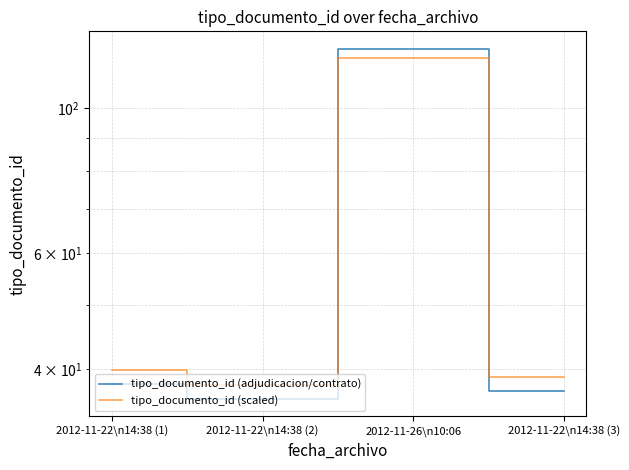

What are all the series names shown in the legend?

tipo_documento_id (adjudicacion/contrato), tipo_documento_id (scaled)